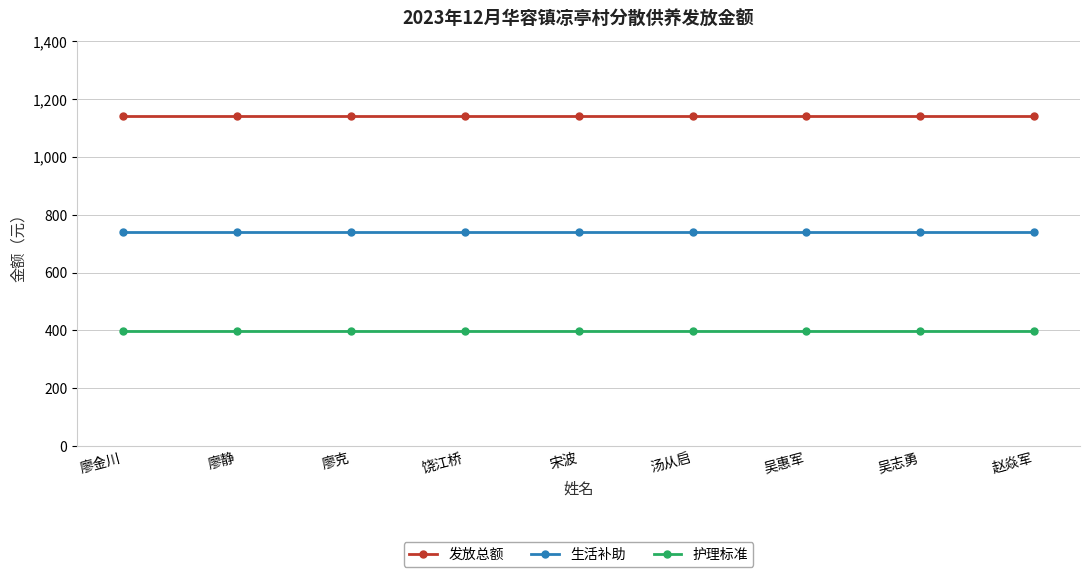

Read the 生活补助 value at 赵焱军.

741